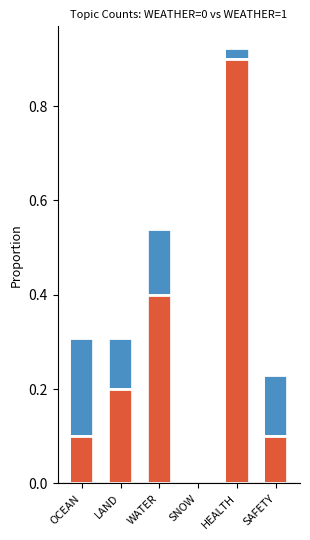

Rank the series at OCEAN from lowest to highest value.

WEATHER=0, WEATHER=1